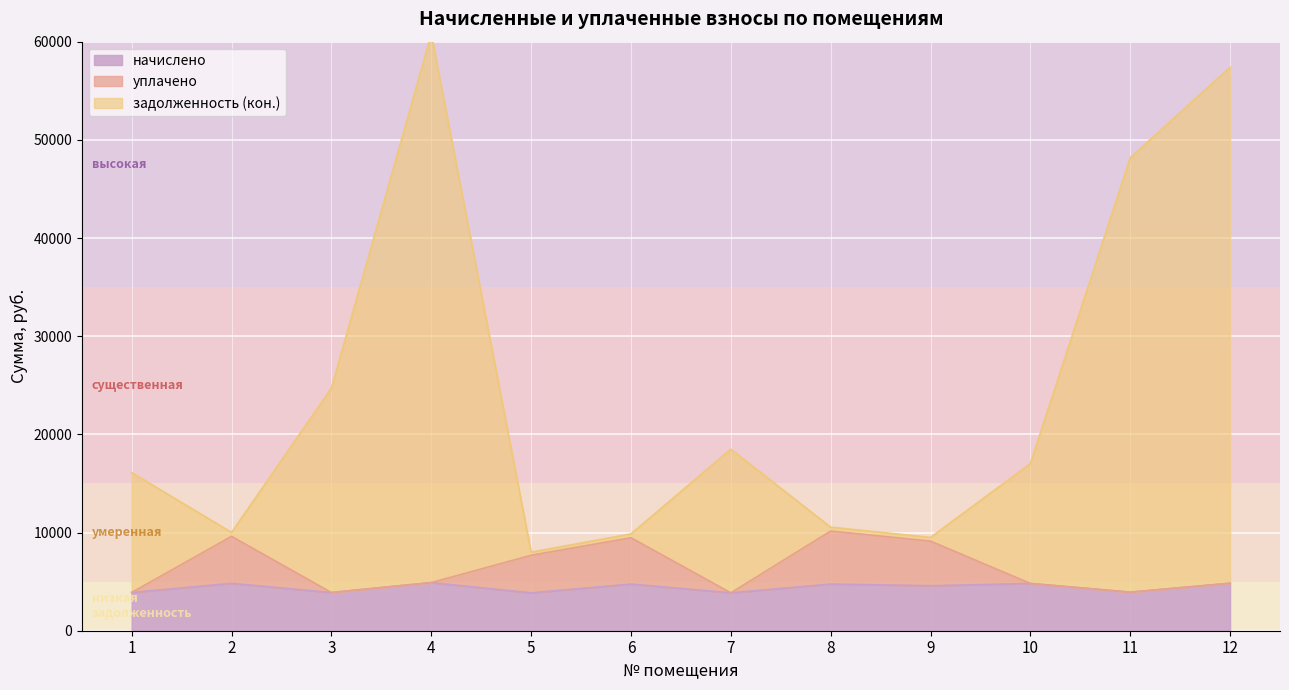

Reading left to right, transcribe all the data shown in this chart.

начислено: 3896.5	4829.4	3889.4	4901.2	3860.6	4757.6	3860.6	4757.6	4585.4	4815.1	3925.3	4836.6
уплачено: 3896.5	9613.0	3889.4	4901.2	7684.7	9470.2	3860.6	10151.4	9127.4	4815.1	3925.3	4836.6
задолженность (кон.): 16103.3	10015.5	24710.8	60779.8	8007.4	9866.7	18495.8	10547.9	9509.6	17024.8	48185.1	57403.3